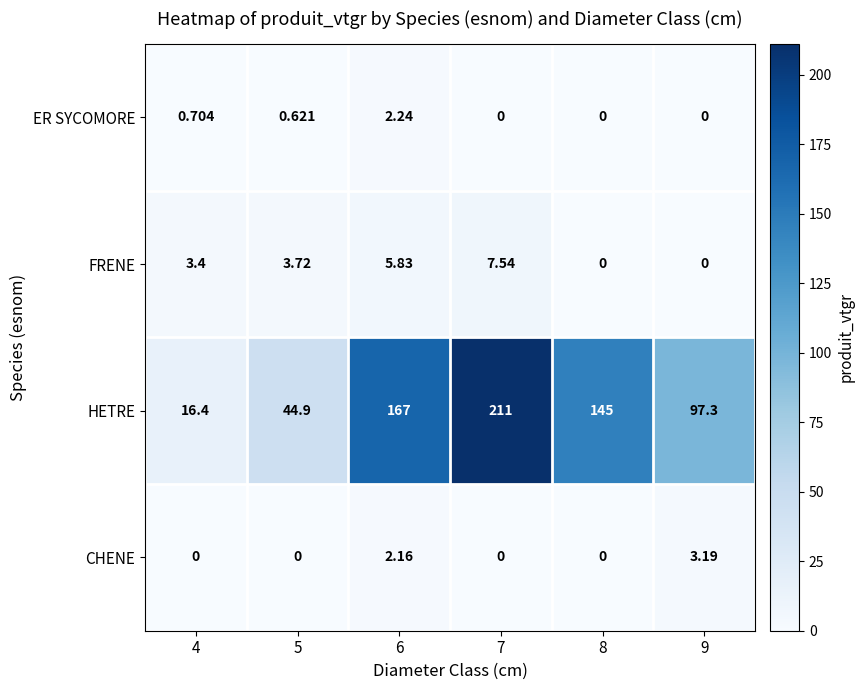

Rank the series at 6 from lowest to highest value.

CHENE, ER SYCOMORE, FRENE, HETRE